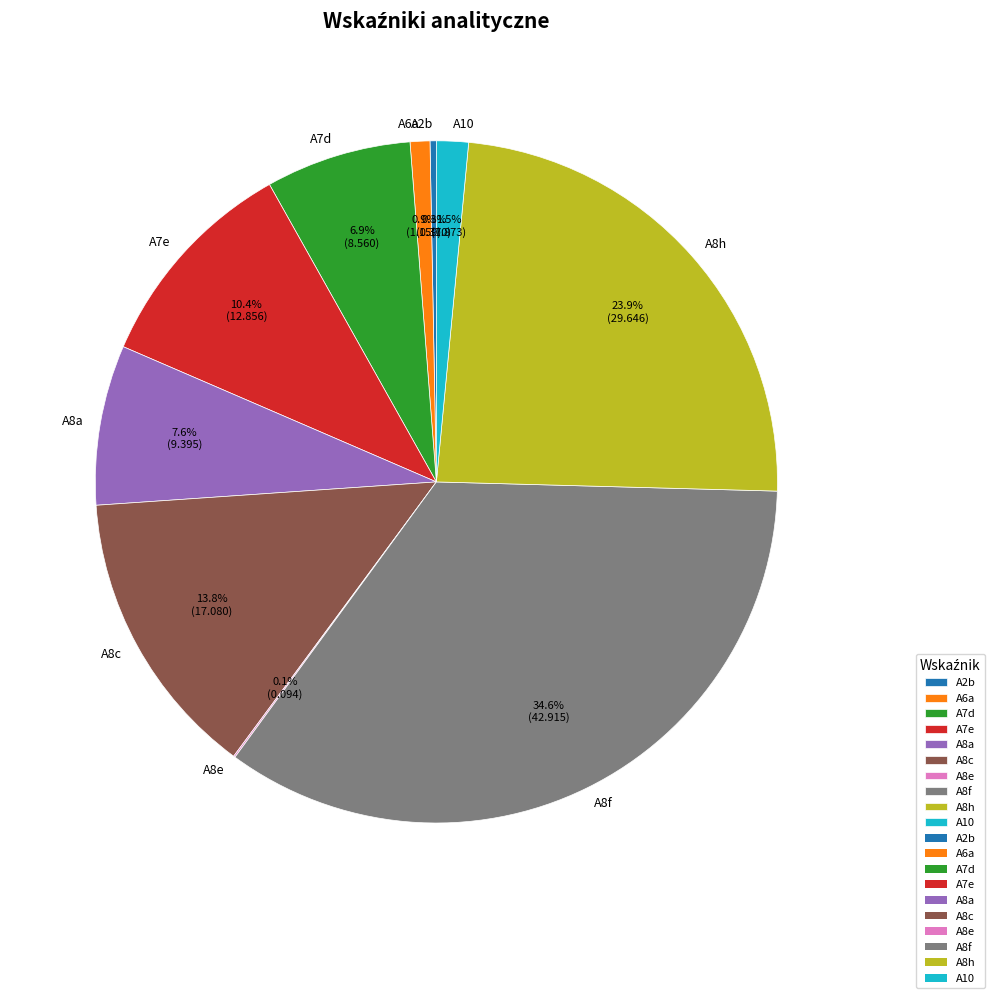

True or false: A8a accounts for 8% of the total.

True